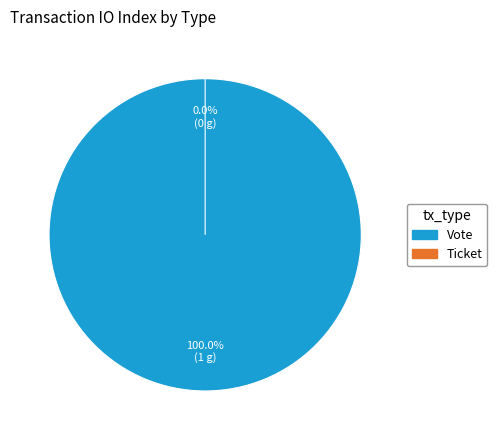

How many segments does this pie chart have?

2